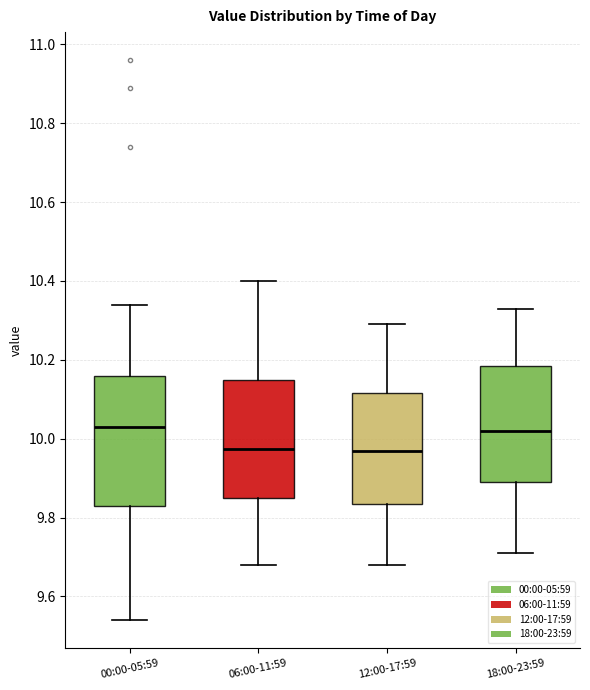

Reading left to right, transcribe this box plot: for each box, give where its median line is, the range the box spans, and where its two whiskers end, as read against the y-axis. The values are not printed on the chart, so give them approximately, as read against the axis.

00:00-05:59: median 10.04, box 9.84 to 10.16, whiskers 9.54 to 10.34
06:00-11:59: median 9.98, box 9.86 to 10.16, whiskers 9.68 to 10.40
12:00-17:59: median 9.98, box 9.84 to 10.12, whiskers 9.68 to 10.30
18:00-23:59: median 10.02, box 9.90 to 10.18, whiskers 9.72 to 10.34